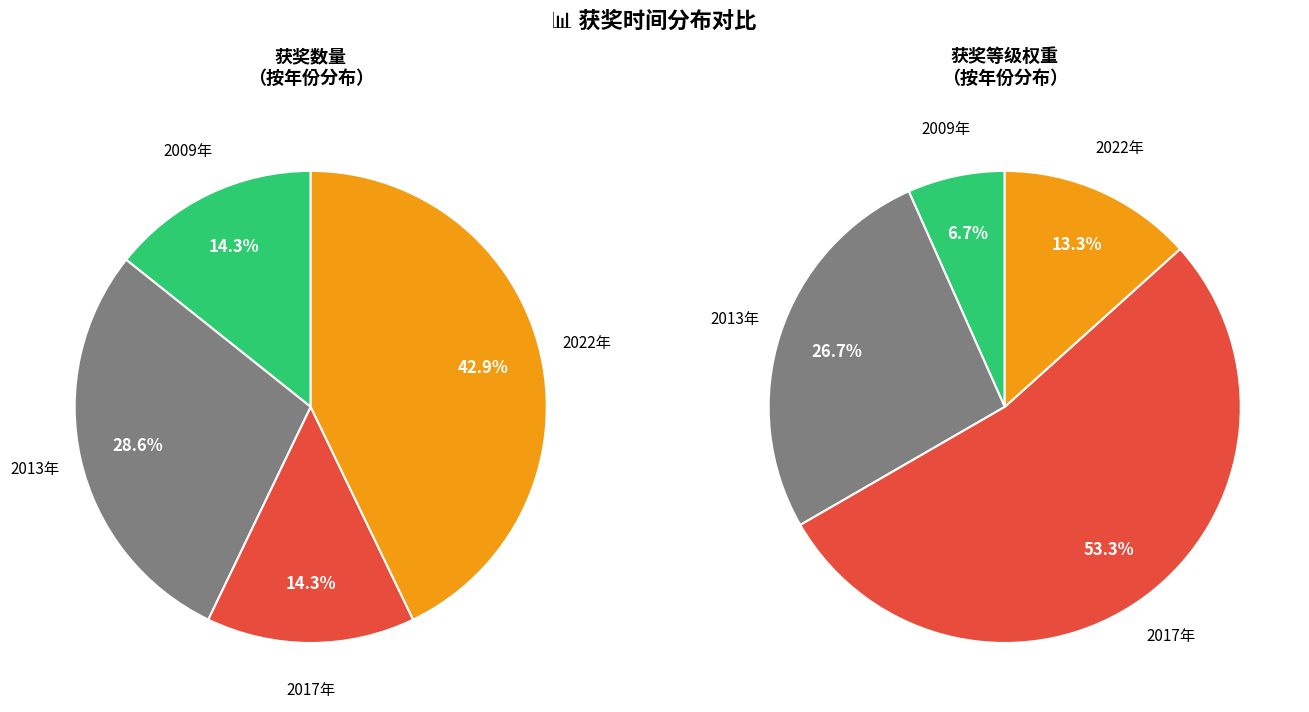

To the nearest percent, what is the difference between the largest and smallest slice percentages?

29%